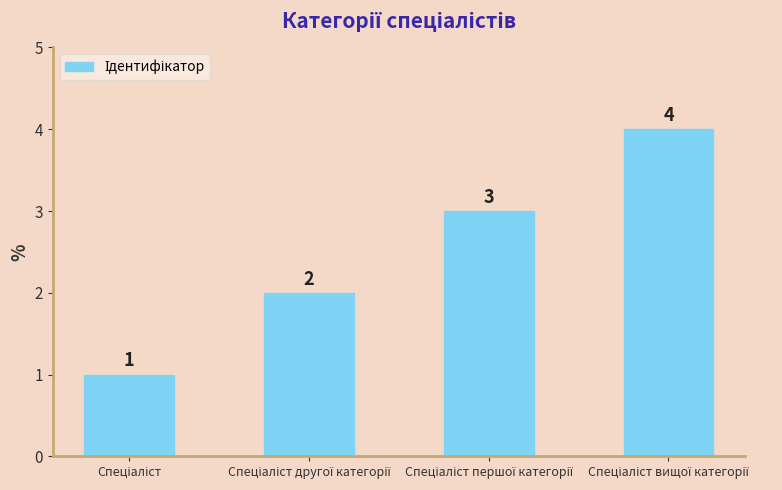

How many values are between 2 and 4?

3